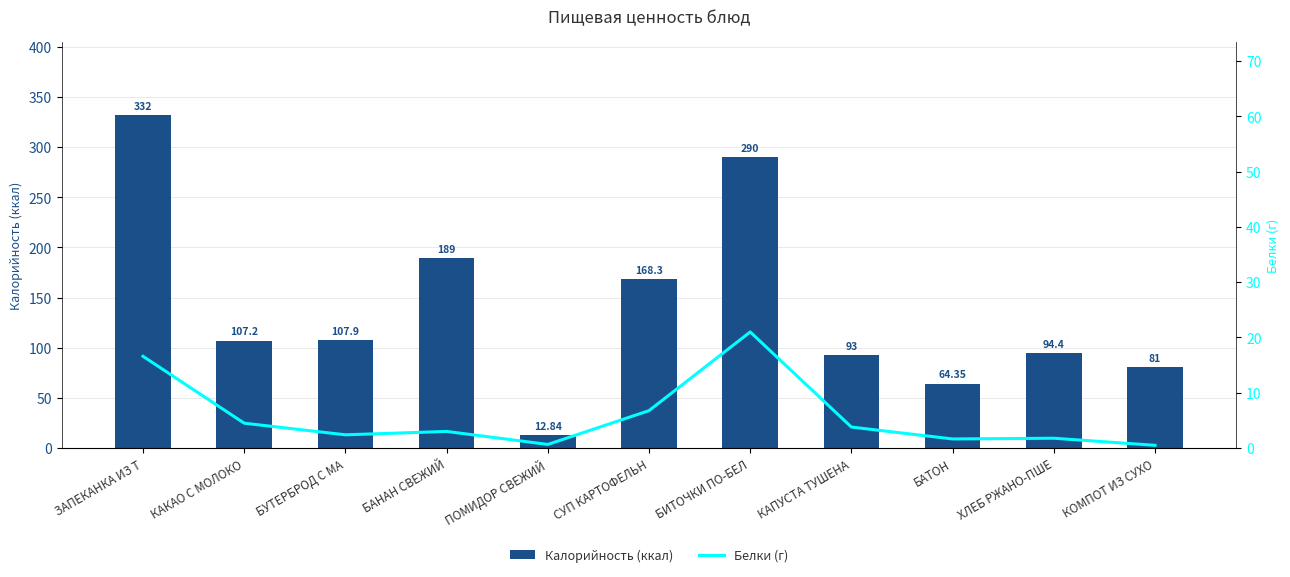

Rank the series by their maximum value, from lowest to highest.

Белки (г), Калорийность (ккал)